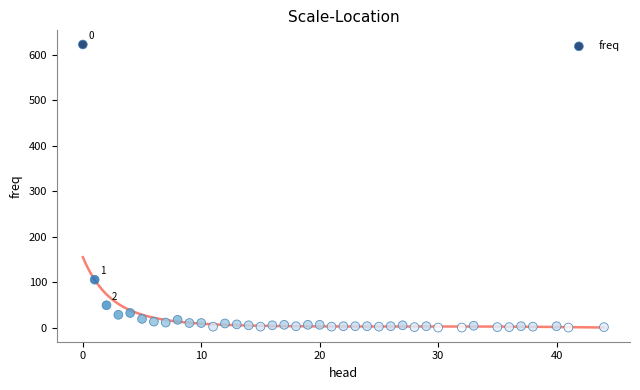

What is the range of X values (max minus min)?

44